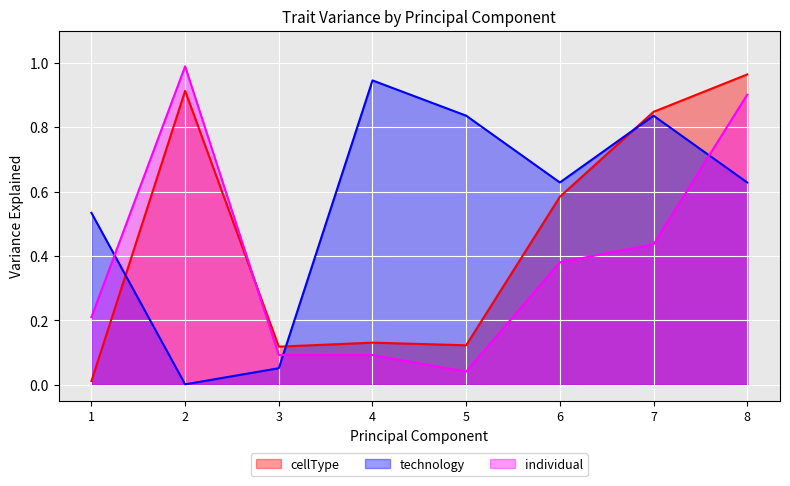

Reading left to right, extract all data points from this chart.

cellType: 1=0.0	2=0.9	3=0.1	4=0.1	5=0.1	6=0.6	7=0.8	8=1.0
technology: 1=0.5	2=0.0	3=0.1	4=0.9	5=0.8	6=0.6	7=0.8	8=0.6
individual: 1=0.2	2=1.0	3=0.1	4=0.1	5=0.0	6=0.4	7=0.4	8=0.9